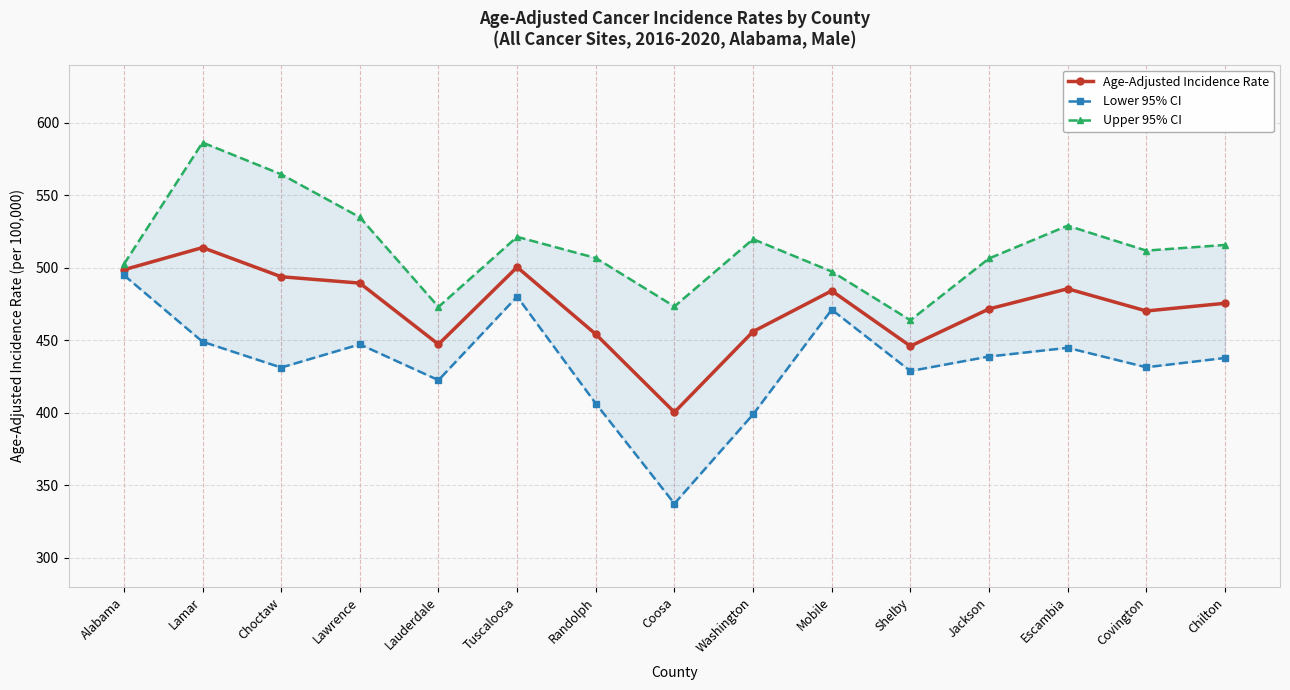

True or false: Upper 95% CI and Age-Adjusted Incidence Rate cross at least once.

False